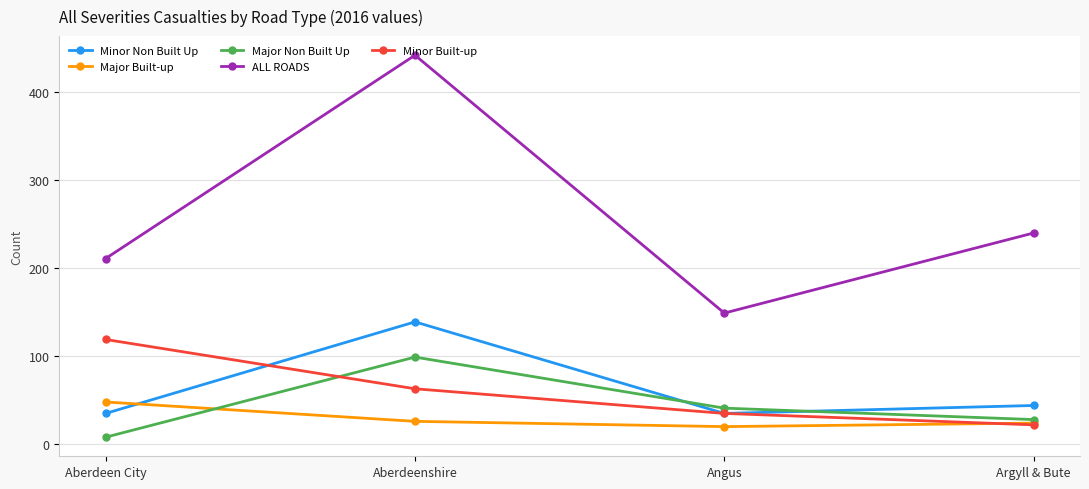

Which series has the largest range (max minus min)?

ALL ROADS